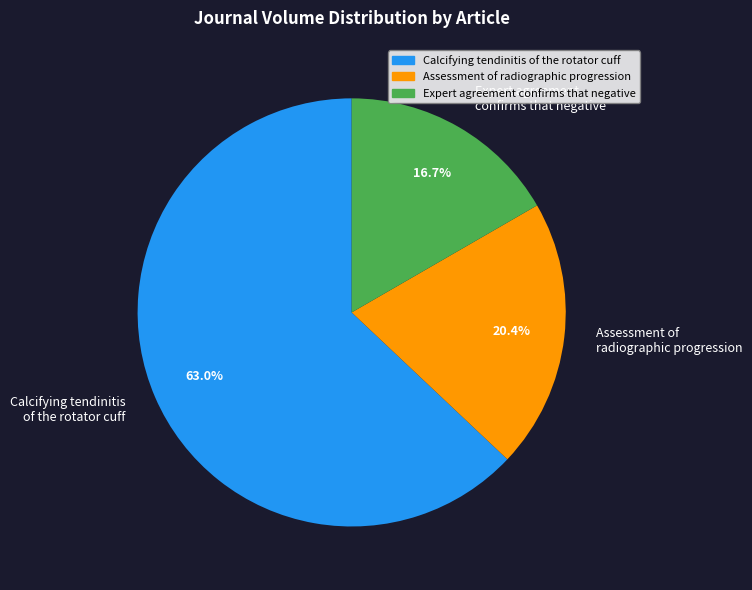

To the nearest percent, what is the combined percentage of Calcifying tendinitis of the rotator cuff and Assessment of radiographic progression?

83%